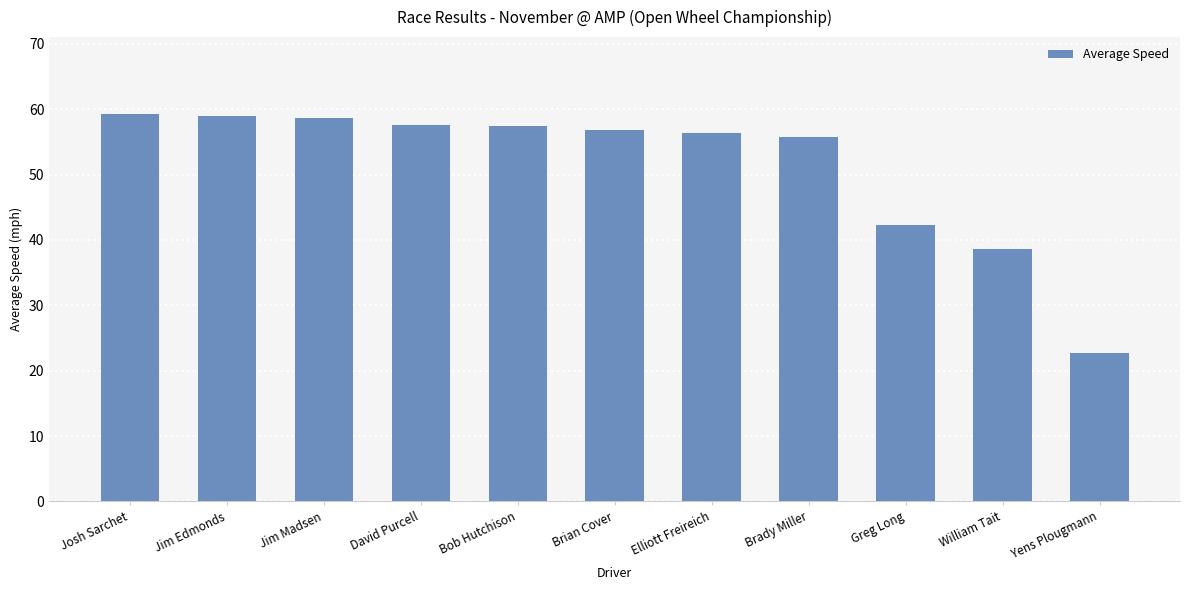

What value does the data have at Josh Sarchet?

59.2